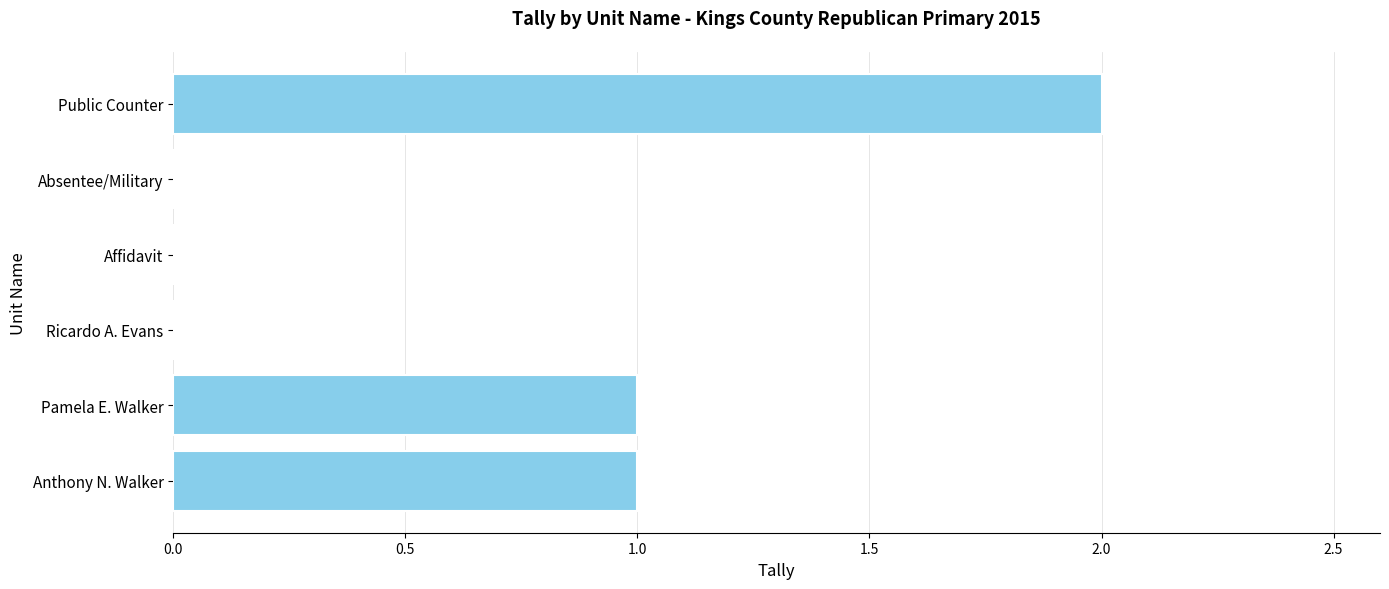

Is it true that the value at Public Counter is 3?

False